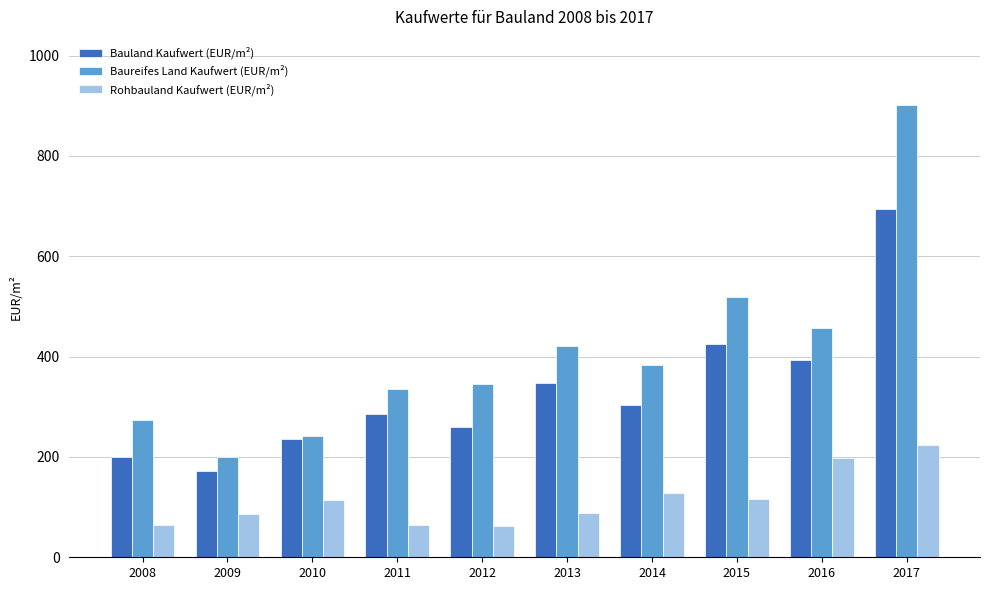

True or false: Baureifes Land Kaufwert (EUR/m²) has a value of 473.8 at 2008.

False